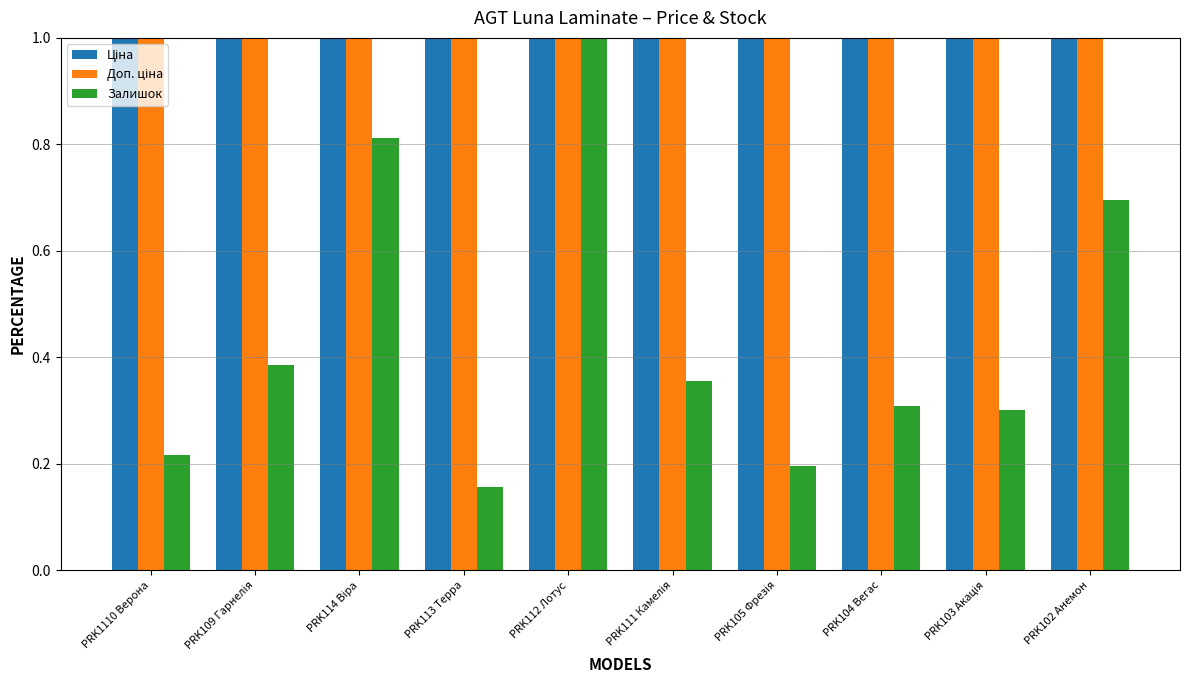

What is the greatest value displayed?

1.0